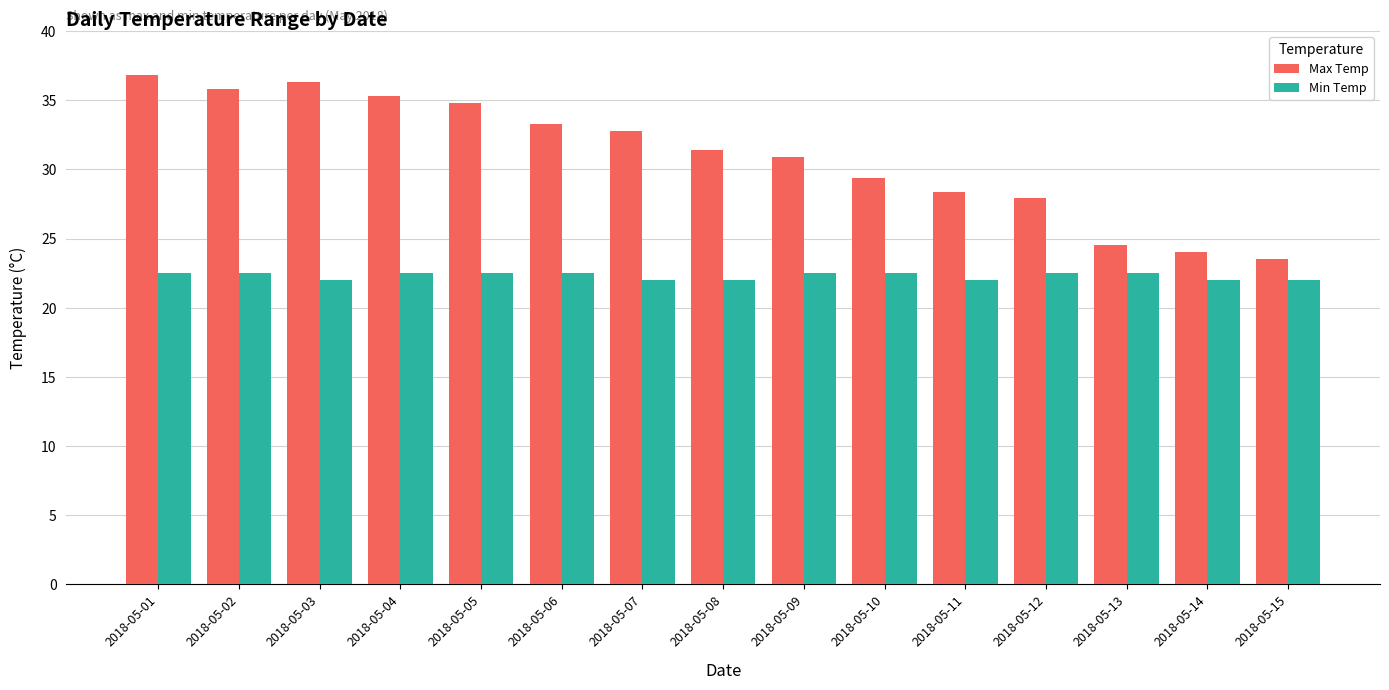

What are all the series names shown in the legend?

Max Temp, Min Temp